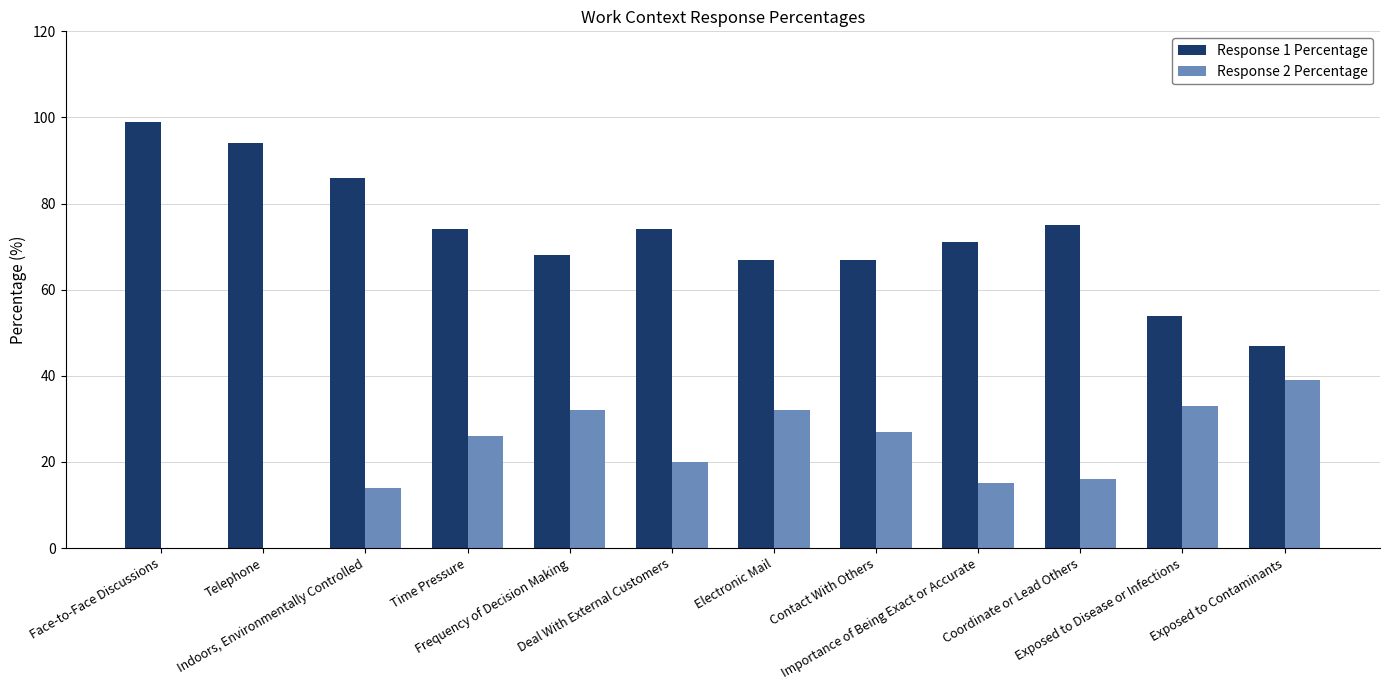

Reading right to left, what are all the values shown in this chart?

Response 1 Percentage: Exposed to Contaminants=47	Exposed to Disease or Infections=54	Coordinate or Lead Others=75	Importance of Being Exact or Accurate=71	Contact With Others=67	Electronic Mail=67	Deal With External Customers=74	Frequency of Decision Making=68	Time Pressure=74	Indoors, Environmentally Controlled=86	Telephone=94	Face-to-Face Discussions=99
Response 2 Percentage: Exposed to Contaminants=39	Exposed to Disease or Infections=33	Coordinate or Lead Others=16	Importance of Being Exact or Accurate=15	Contact With Others=27	Electronic Mail=32	Deal With External Customers=20	Frequency of Decision Making=32	Time Pressure=26	Indoors, Environmentally Controlled=14	Telephone=0	Face-to-Face Discussions=0